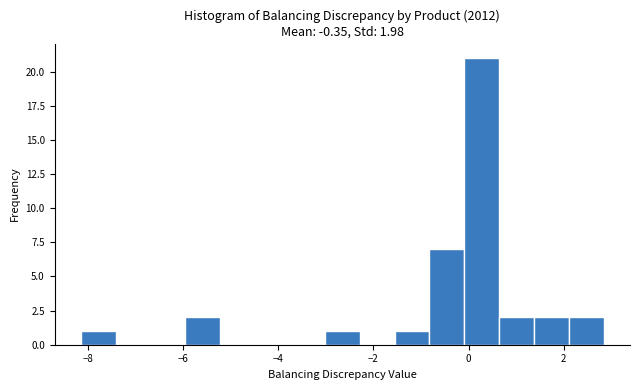

Around what value on the x-axis is the tallest bar? Give the approximate position of its centre, as read against the axis.

0.2